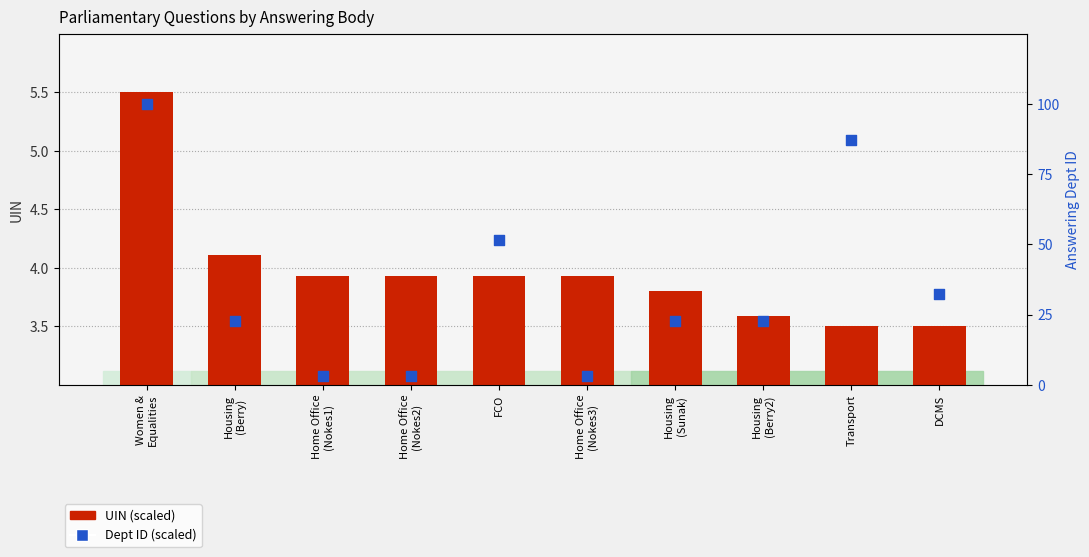

At how many categories does at least one series exceed 26?

4